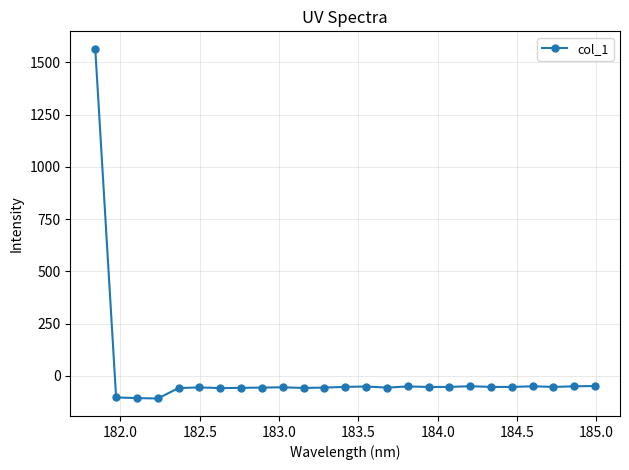

What is the maximum value shown in the chart?

1565.2